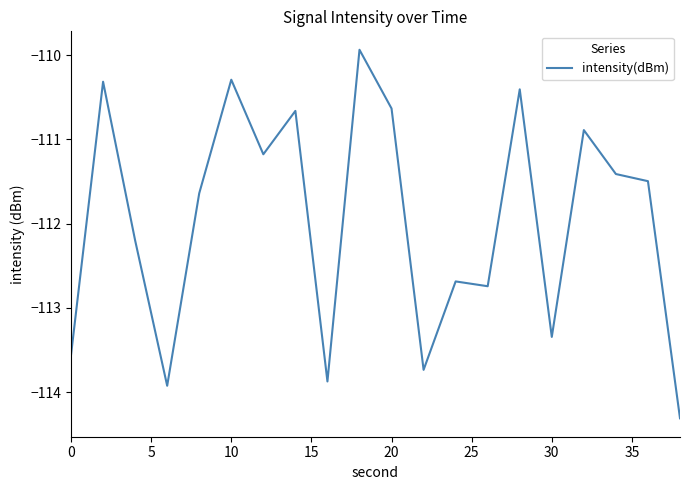

Does the chart display data point markers on the line(s)?

No